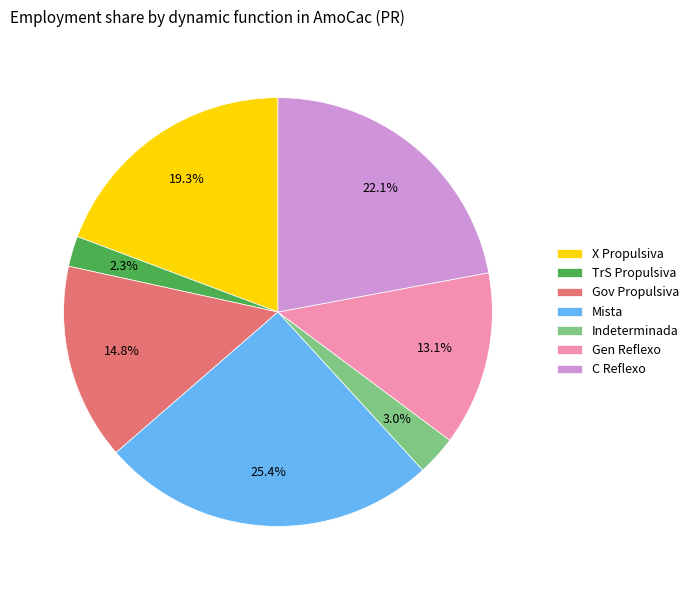

Combined, do Gen Reflexo and X Propulsiva account for over 50%?

No